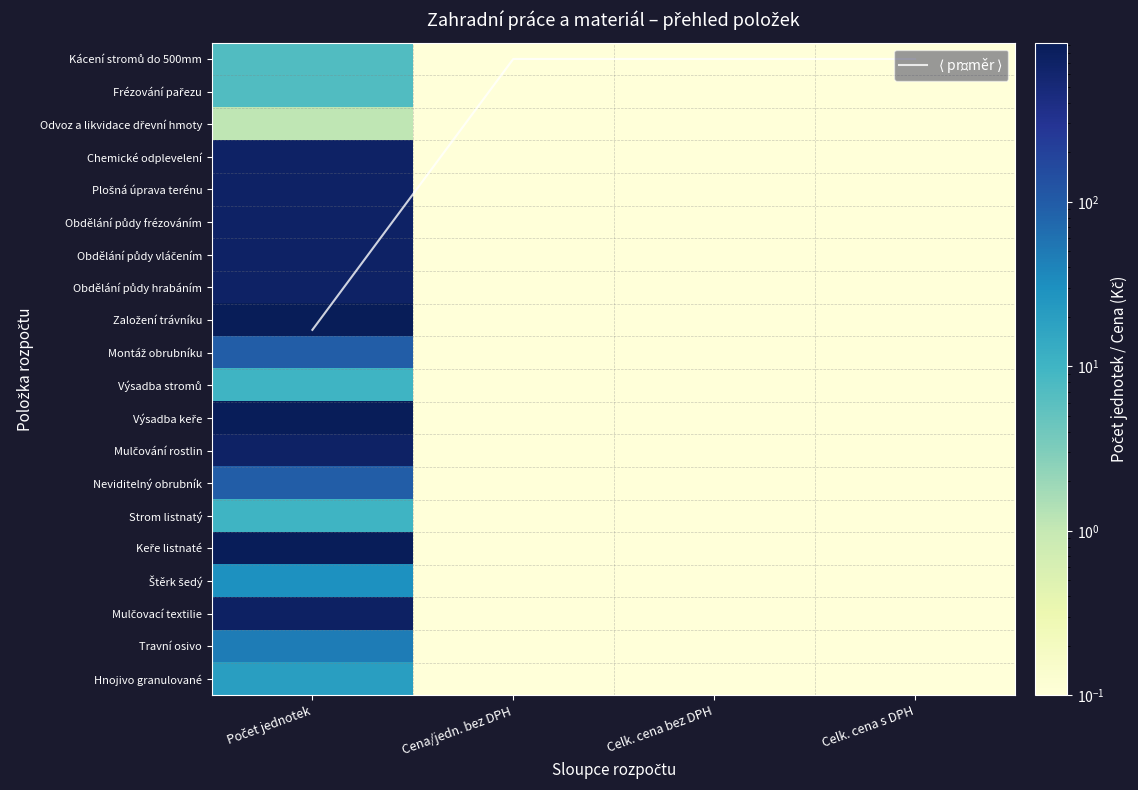

Rank the series by their maximum value, from highest to lowest.

Založení trávníku, Výsadba keře, Keře listnaté, Mulčovací textilie, Chemické odplevelení, Plošná úprava terénu, Obdělání půdy frézováním, Obdělání půdy vláčením, Obdělání půdy hrabáním, Mulčování rostlin, Montáž obrubníku, Neviditelný obrubník, Travní osivo, Štěrk šedý, Hnojivo granulované, Výsadba stromů, Strom listnatý, $\langle$ průměr $\rangle$, Kácení stromů do 500mm, Frézování pařezu, Odvoz a likvidace dřevní hmoty